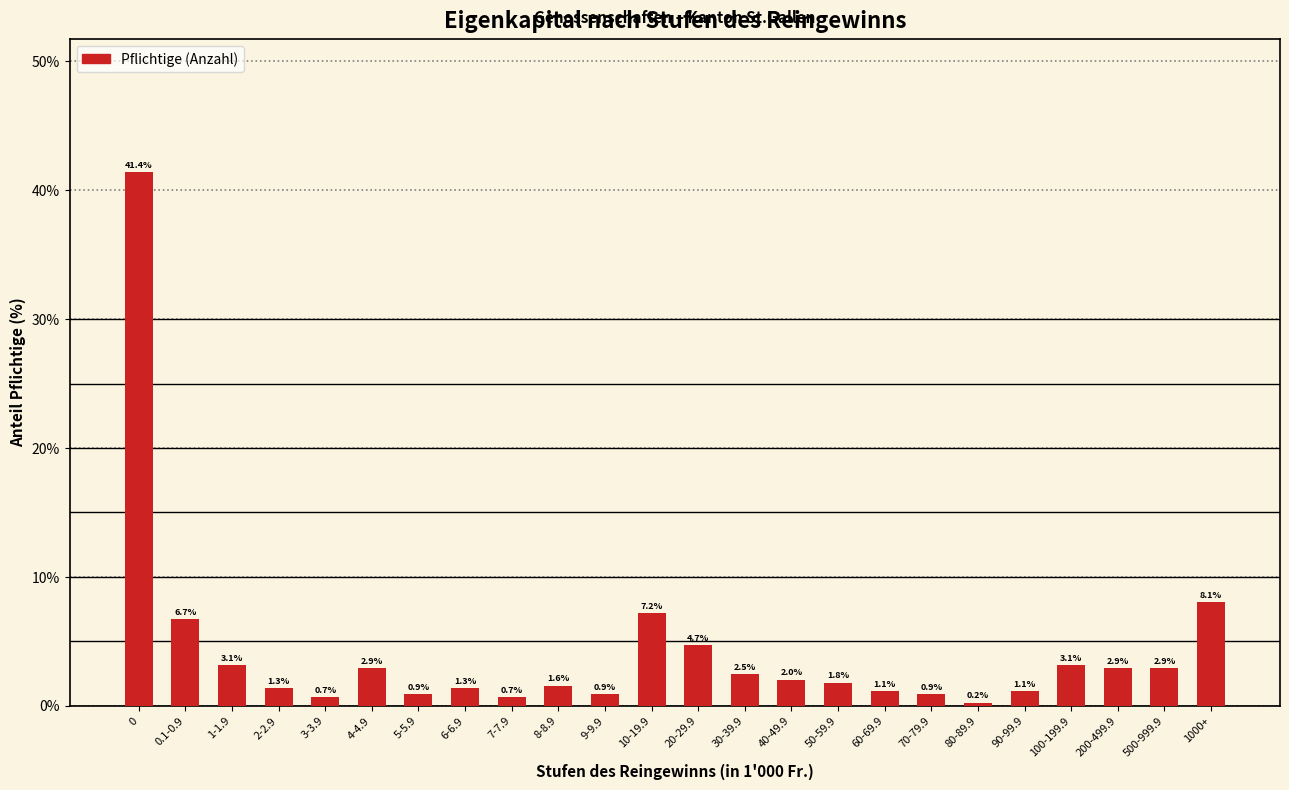

Reading left to right, list all the values displayed in this chart.

0=41.4	0.1-0.9=6.7	1-1.9=3.1	2-2.9=1.3	3-3.9=0.7	4-4.9=2.9	5-5.9=0.9	6-6.9=1.3	7-7.9=0.7	8-8.9=1.6	9-9.9=0.9	10-19.9=7.2	20-29.9=4.7	30-39.9=2.5	40-49.9=2.0	50-59.9=1.8	60-69.9=1.1	70-79.9=0.9	80-89.9=0.2	90-99.9=1.1	100-199.9=3.1	200-499.9=2.9	500-999.9=2.9	1000+=8.1